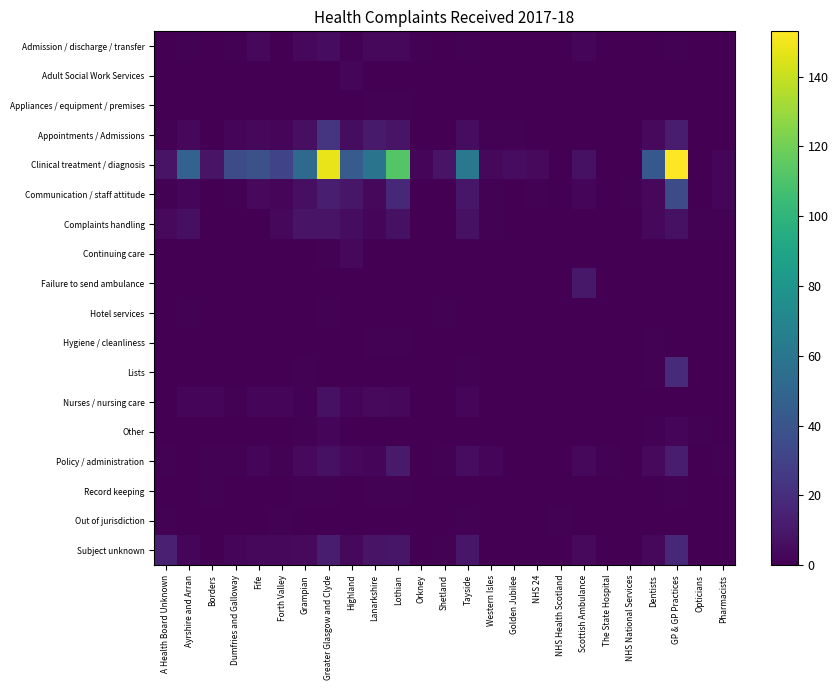

Reading left to right, extract all data points from this chart.

Admission / discharge / transfer: A Health Board Unknown=0	Ayrshire and Arran=1	Borders=0	Dumfries and Galloway=1	Fife=3	Forth Valley=0	Grampian=3	Greater Glasgow and Clyde=5	Highland=1	Lanarkshire=3	Lothian=3	Orkney=1	Shetland=0	Tayside=1	Western Isles=0	Golden Jubilee=0	NHS 24=0	NHS Health Scotland=0	Scottish Ambulance=2	The State Hospital=0	NHS National Services=0	Dentists=0	GP & GP Practices=1	Opticians=0	Pharmacists=0
Adult Social Work Services: A Health Board Unknown=0	Ayrshire and Arran=0	Borders=0	Dumfries and Galloway=0	Fife=0	Forth Valley=0	Grampian=0	Greater Glasgow and Clyde=0	Highland=2	Lanarkshire=0	Lothian=0	Orkney=0	Shetland=0	Tayside=0	Western Isles=0	Golden Jubilee=0	NHS 24=0	NHS Health Scotland=0	Scottish Ambulance=0	The State Hospital=0	NHS National Services=0	Dentists=0	GP & GP Practices=0	Opticians=0	Pharmacists=0
Appliances / equipment / premises: A Health Board Unknown=0	Ayrshire and Arran=0	Borders=0	Dumfries and Galloway=0	Fife=0	Forth Valley=0	Grampian=0	Greater Glasgow and Clyde=0	Highland=0	Lanarkshire=1	Lothian=1	Orkney=0	Shetland=0	Tayside=0	Western Isles=0	Golden Jubilee=0	NHS 24=0	NHS Health Scotland=0	Scottish Ambulance=0	The State Hospital=0	NHS National Services=0	Dentists=0	GP & GP Practices=0	Opticians=0	Pharmacists=0
Appointments / Admissions: A Health Board Unknown=1	Ayrshire and Arran=3	Borders=0	Dumfries and Galloway=2	Fife=3	Forth Valley=2	Grampian=6	Greater Glasgow and Clyde=23	Highland=5	Lanarkshire=11	Lothian=8	Orkney=0	Shetland=0	Tayside=5	Western Isles=1	Golden Jubilee=1	NHS 24=0	NHS Health Scotland=0	Scottish Ambulance=0	The State Hospital=0	NHS National Services=0	Dentists=4	GP & GP Practices=12	Opticians=0	Pharmacists=0
Clinical treatment / diagnosis: A Health Board Unknown=8	Ayrshire and Arran=48	Borders=8	Dumfries and Galloway=35	Fife=38	Forth Valley=31	Grampian=52	Greater Glasgow and Clyde=148	Highland=44	Lanarkshire=59	Lothian=112	Orkney=2	Shetland=8	Tayside=61	Western Isles=3	Golden Jubilee=5	NHS 24=4	NHS Health Scotland=0	Scottish Ambulance=7	The State Hospital=0	NHS National Services=0	Dentists=42	GP & GP Practices=153	Opticians=0	Pharmacists=2
Communication / staff attitude: A Health Board Unknown=1	Ayrshire and Arran=2	Borders=0	Dumfries and Galloway=1	Fife=4	Forth Valley=2	Grampian=6	Greater Glasgow and Clyde=13	Highland=9	Lanarkshire=3	Lothian=17	Orkney=0	Shetland=0	Tayside=9	Western Isles=1	Golden Jubilee=0	NHS 24=1	NHS Health Scotland=0	Scottish Ambulance=2	The State Hospital=0	NHS National Services=1	Dentists=3	GP & GP Practices=35	Opticians=0	Pharmacists=2
Complaints handling: A Health Board Unknown=4	Ayrshire and Arran=6	Borders=0	Dumfries and Galloway=0	Fife=0	Forth Valley=3	Grampian=8	Greater Glasgow and Clyde=8	Highland=5	Lanarkshire=2	Lothian=7	Orkney=0	Shetland=0	Tayside=7	Western Isles=1	Golden Jubilee=0	NHS 24=0	NHS Health Scotland=0	Scottish Ambulance=0	The State Hospital=0	NHS National Services=0	Dentists=3	GP & GP Practices=7	Opticians=1	Pharmacists=1
Continuing care: A Health Board Unknown=0	Ayrshire and Arran=0	Borders=0	Dumfries and Galloway=0	Fife=0	Forth Valley=0	Grampian=0	Greater Glasgow and Clyde=1	Highland=3	Lanarkshire=0	Lothian=0	Orkney=0	Shetland=0	Tayside=0	Western Isles=0	Golden Jubilee=0	NHS 24=0	NHS Health Scotland=0	Scottish Ambulance=0	The State Hospital=0	NHS National Services=0	Dentists=0	GP & GP Practices=0	Opticians=0	Pharmacists=0
Failure to send ambulance: A Health Board Unknown=0	Ayrshire and Arran=0	Borders=0	Dumfries and Galloway=0	Fife=0	Forth Valley=0	Grampian=0	Greater Glasgow and Clyde=0	Highland=0	Lanarkshire=0	Lothian=0	Orkney=0	Shetland=0	Tayside=0	Western Isles=0	Golden Jubilee=0	NHS 24=0	NHS Health Scotland=0	Scottish Ambulance=10	The State Hospital=0	NHS National Services=0	Dentists=0	GP & GP Practices=0	Opticians=0	Pharmacists=0
Hotel services: A Health Board Unknown=0	Ayrshire and Arran=1	Borders=0	Dumfries and Galloway=0	Fife=0	Forth Valley=0	Grampian=0	Greater Glasgow and Clyde=1	Highland=0	Lanarkshire=0	Lothian=0	Orkney=0	Shetland=1	Tayside=0	Western Isles=0	Golden Jubilee=0	NHS 24=0	NHS Health Scotland=0	Scottish Ambulance=0	The State Hospital=0	NHS National Services=0	Dentists=0	GP & GP Practices=0	Opticians=0	Pharmacists=0
Hygiene / cleanliness: A Health Board Unknown=0	Ayrshire and Arran=0	Borders=0	Dumfries and Galloway=0	Fife=0	Forth Valley=0	Grampian=0	Greater Glasgow and Clyde=0	Highland=0	Lanarkshire=1	Lothian=1	Orkney=0	Shetland=0	Tayside=0	Western Isles=0	Golden Jubilee=0	NHS 24=0	NHS Health Scotland=0	Scottish Ambulance=0	The State Hospital=0	NHS National Services=0	Dentists=1	GP & GP Practices=0	Opticians=0	Pharmacists=0
Lists: A Health Board Unknown=0	Ayrshire and Arran=0	Borders=0	Dumfries and Galloway=0	Fife=0	Forth Valley=0	Grampian=1	Greater Glasgow and Clyde=0	Highland=0	Lanarkshire=0	Lothian=0	Orkney=0	Shetland=0	Tayside=1	Western Isles=0	Golden Jubilee=0	NHS 24=0	NHS Health Scotland=0	Scottish Ambulance=0	The State Hospital=0	NHS National Services=0	Dentists=1	GP & GP Practices=18	Opticians=0	Pharmacists=0
Nurses / nursing care: A Health Board Unknown=0	Ayrshire and Arran=2	Borders=2	Dumfries and Galloway=1	Fife=2	Forth Valley=2	Grampian=1	Greater Glasgow and Clyde=7	Highland=2	Lanarkshire=4	Lothian=3	Orkney=0	Shetland=0	Tayside=2	Western Isles=0	Golden Jubilee=0	NHS 24=0	NHS Health Scotland=0	Scottish Ambulance=0	The State Hospital=0	NHS National Services=0	Dentists=0	GP & GP Practices=0	Opticians=0	Pharmacists=0
Other: A Health Board Unknown=0	Ayrshire and Arran=0	Borders=0	Dumfries and Galloway=0	Fife=0	Forth Valley=0	Grampian=1	Greater Glasgow and Clyde=2	Highland=0	Lanarkshire=0	Lothian=0	Orkney=0	Shetland=0	Tayside=0	Western Isles=0	Golden Jubilee=0	NHS 24=0	NHS Health Scotland=0	Scottish Ambulance=0	The State Hospital=0	NHS National Services=0	Dentists=1	GP & GP Practices=2	Opticians=1	Pharmacists=0
Policy / administration: A Health Board Unknown=1	Ayrshire and Arran=0	Borders=1	Dumfries and Galloway=1	Fife=2	Forth Valley=1	Grampian=4	Greater Glasgow and Clyde=7	Highland=3	Lanarkshire=2	Lothian=11	Orkney=0	Shetland=1	Tayside=5	Western Isles=2	Golden Jubilee=0	NHS 24=0	NHS Health Scotland=0	Scottish Ambulance=3	The State Hospital=1	NHS National Services=0	Dentists=4	GP & GP Practices=12	Opticians=0	Pharmacists=1
Record keeping: A Health Board Unknown=0	Ayrshire and Arran=0	Borders=1	Dumfries and Galloway=0	Fife=0	Forth Valley=0	Grampian=1	Greater Glasgow and Clyde=1	Highland=0	Lanarkshire=1	Lothian=1	Orkney=0	Shetland=0	Tayside=0	Western Isles=0	Golden Jubilee=0	NHS 24=0	NHS Health Scotland=0	Scottish Ambulance=0	The State Hospital=0	NHS National Services=0	Dentists=0	GP & GP Practices=1	Opticians=0	Pharmacists=0
Out of jurisdiction: A Health Board Unknown=1	Ayrshire and Arran=0	Borders=0	Dumfries and Galloway=0	Fife=0	Forth Valley=1	Grampian=0	Greater Glasgow and Clyde=0	Highland=0	Lanarkshire=0	Lothian=0	Orkney=0	Shetland=0	Tayside=1	Western Isles=0	Golden Jubilee=0	NHS 24=0	NHS Health Scotland=1	Scottish Ambulance=0	The State Hospital=0	NHS National Services=0	Dentists=0	GP & GP Practices=0	Opticians=0	Pharmacists=0
Subject unknown: A Health Board Unknown=14	Ayrshire and Arran=2	Borders=0	Dumfries and Galloway=2	Fife=3	Forth Valley=3	Grampian=4	Greater Glasgow and Clyde=12	Highland=3	Lanarkshire=8	Lothian=9	Orkney=0	Shetland=1	Tayside=9	Western Isles=0	Golden Jubilee=0	NHS 24=0	NHS Health Scotland=0	Scottish Ambulance=4	The State Hospital=0	NHS National Services=0	Dentists=3	GP & GP Practices=17	Opticians=0	Pharmacists=0